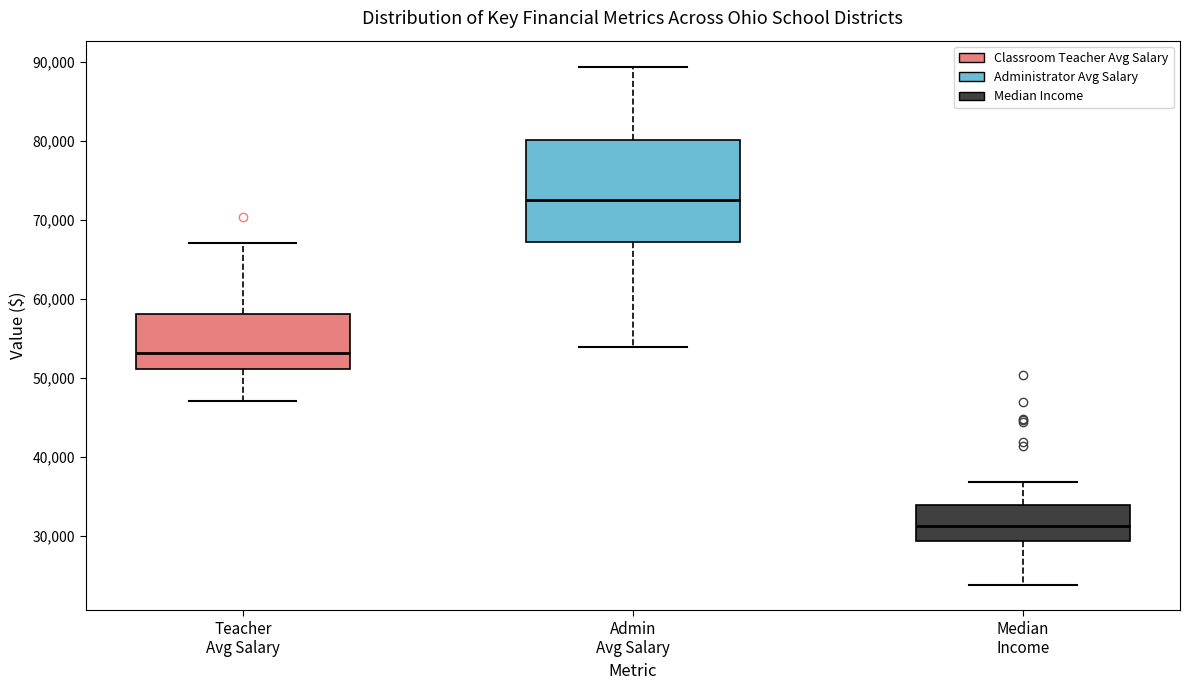

Comparing the boxes themselves (not the whiskers), which one is the tallest?

Admin Avg Salary